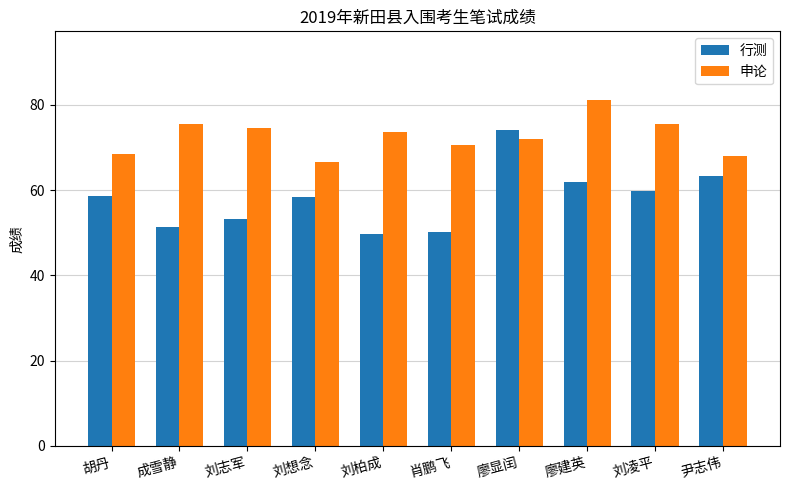

What is the spread (max minus min) of values at 刘凌平?

15.7